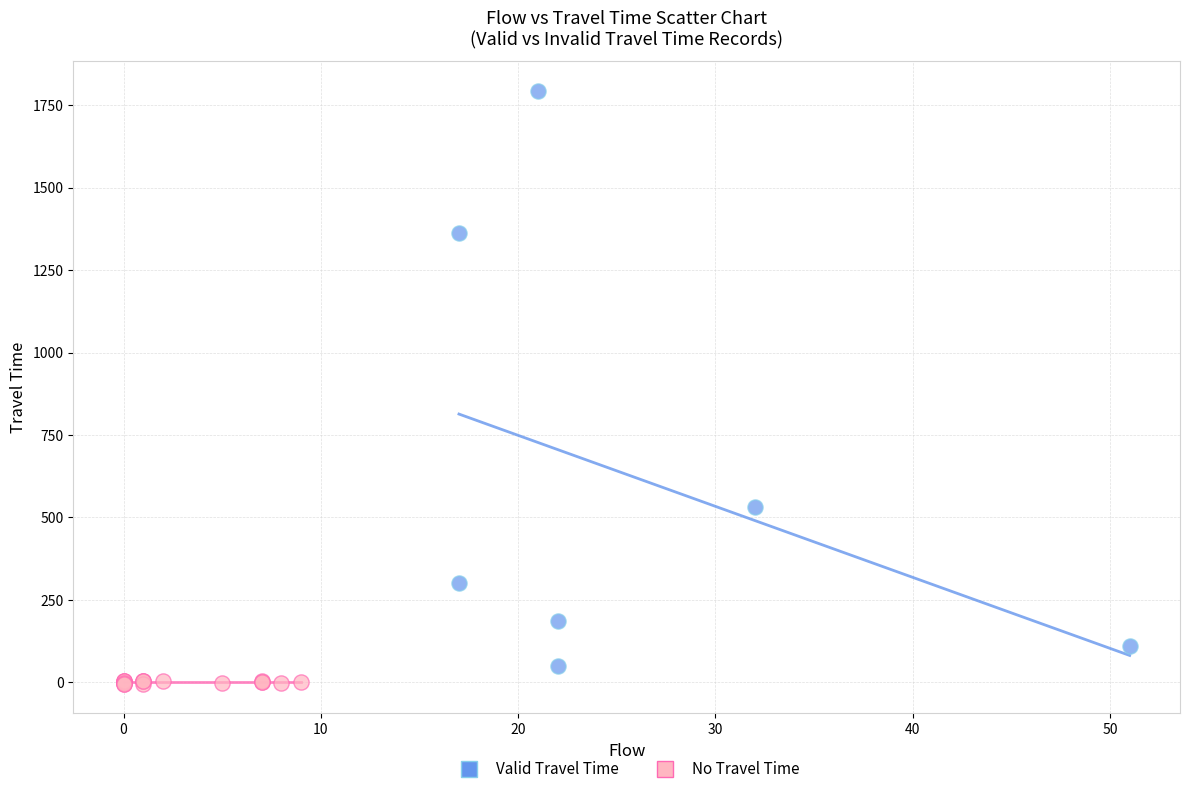

Which series has the widest spread of Y values?

Valid Travel Time